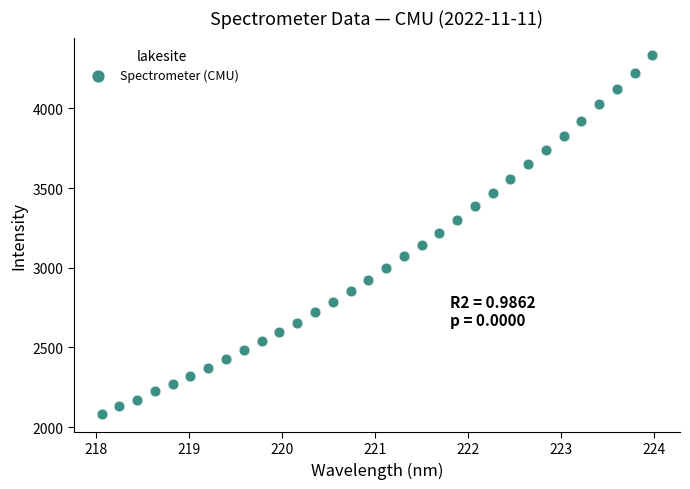

What is the range of X values (max minus min)?

5.9